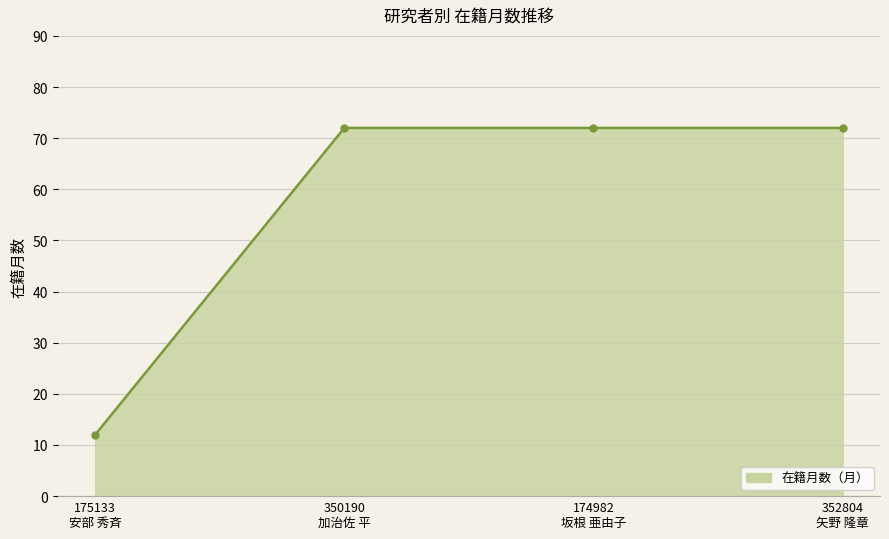

What is the minimum value shown in the chart?

12